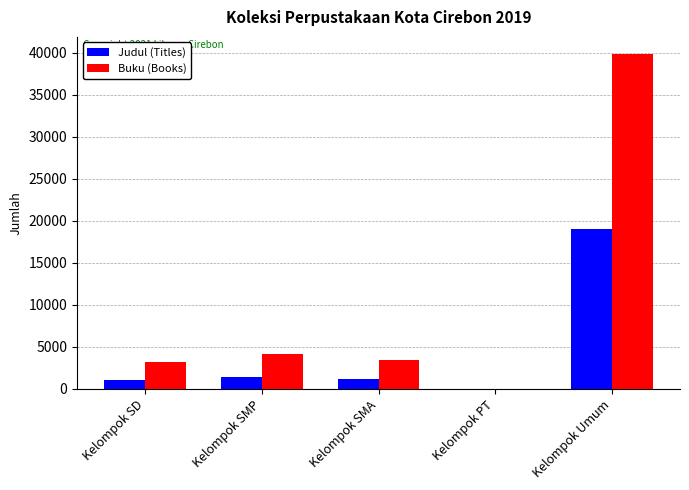

How many distinct data groups are displayed?

2